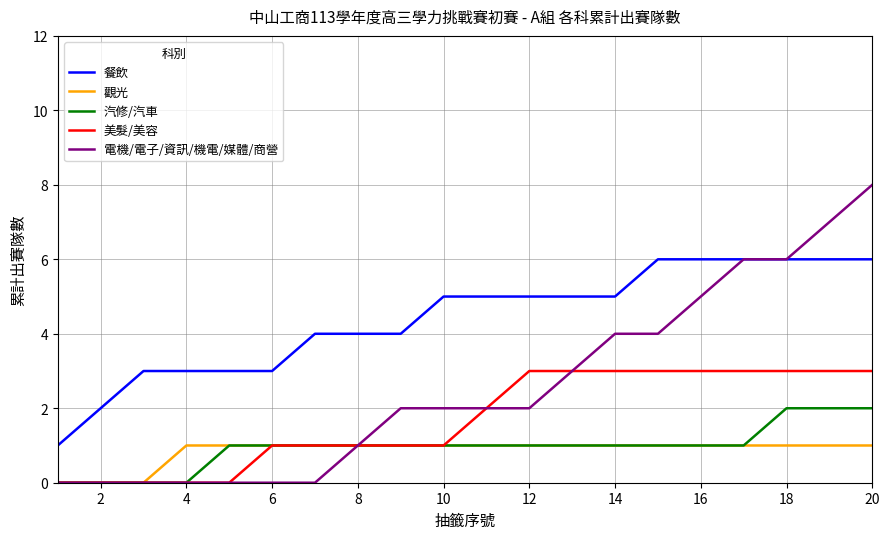

True or false: 餐飲 and 觀光 cross at least once.

False